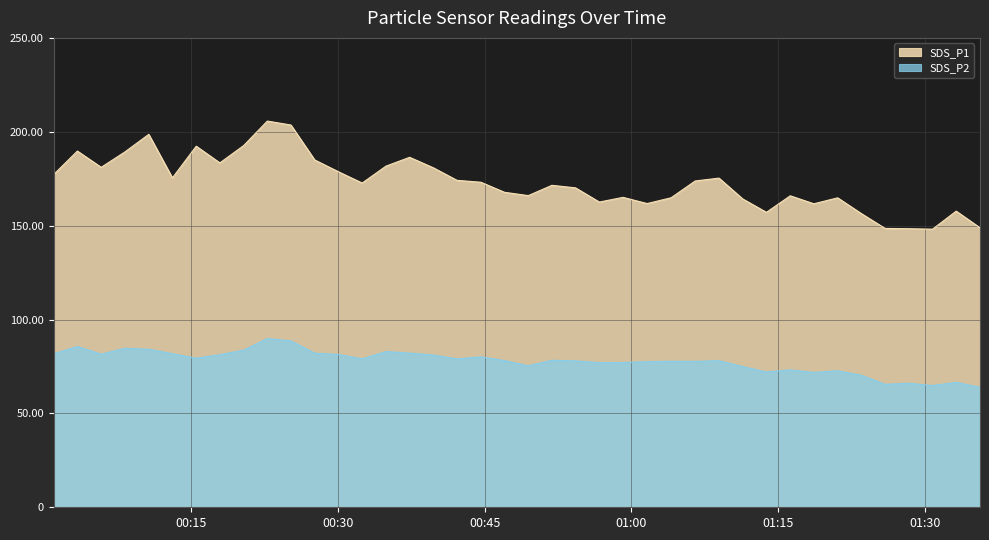

True or false: SDS_P1 has a value of 259.0 at 2022/11/28 00:13:04.

False